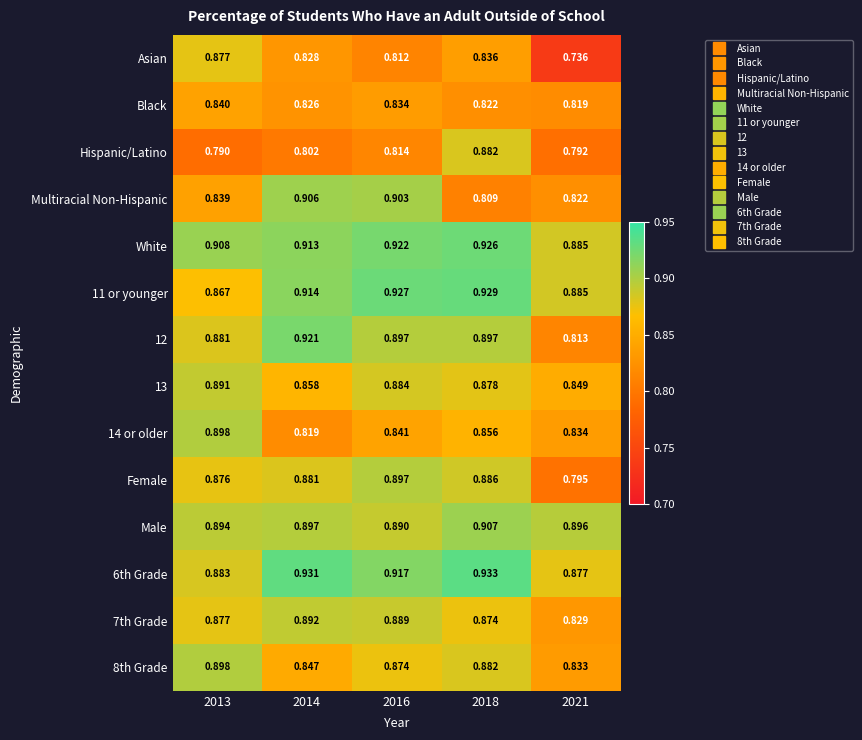

At how many categories does at least one series exceed 0?

5